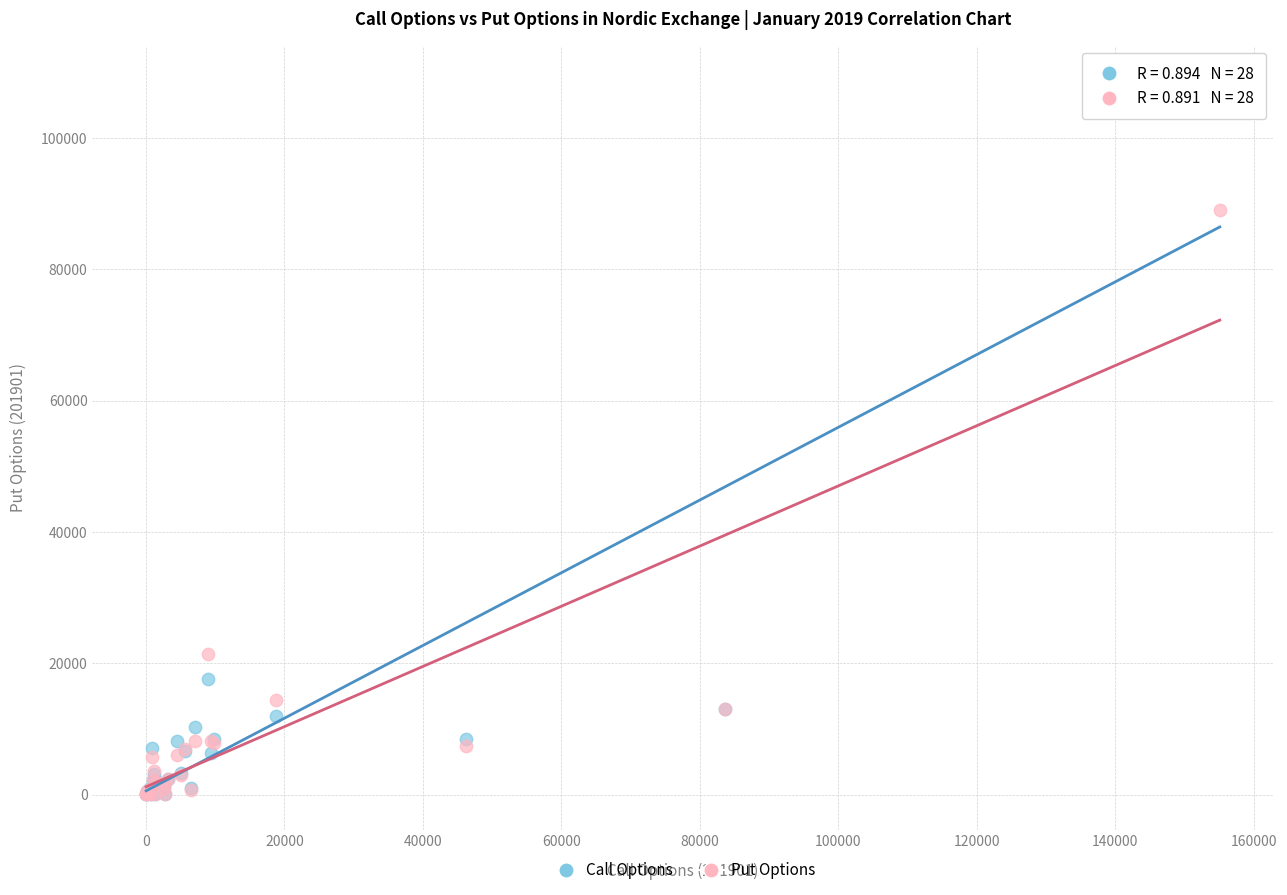

In the Put Options series, what Y value is closest to 44566?

21390.0